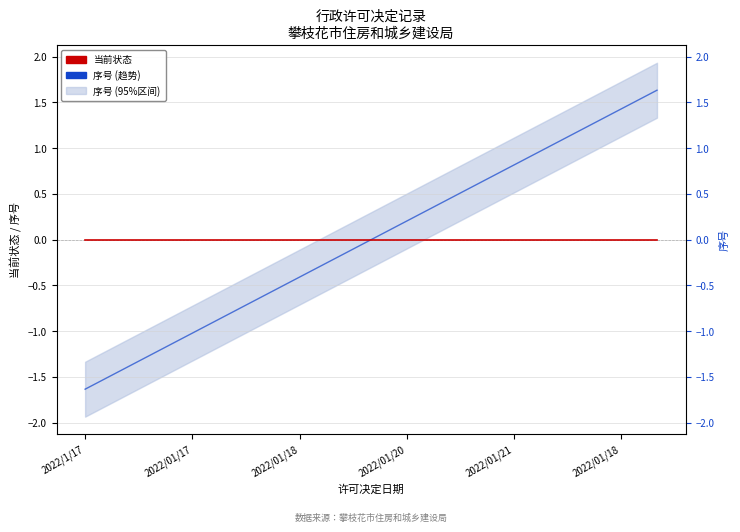

What is the maximum value shown in the chart?

1.6